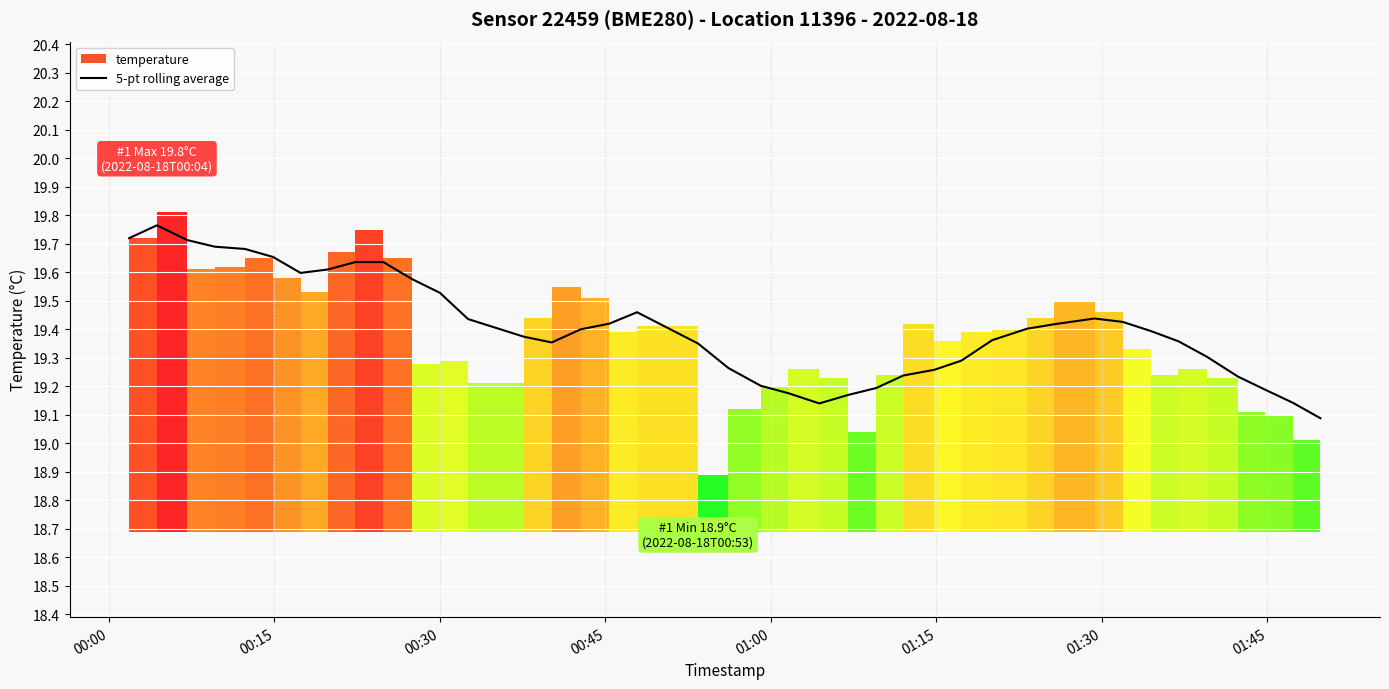

How many lines are shown in the chart?

1